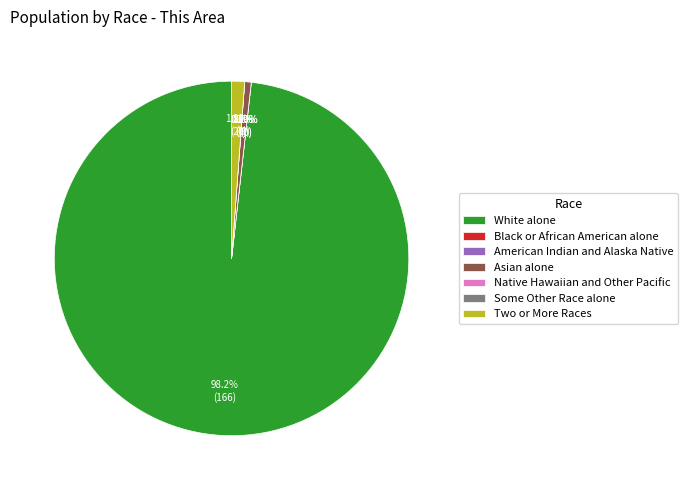

True or false: Some Other Race alone accounts for 0% of the total.

True